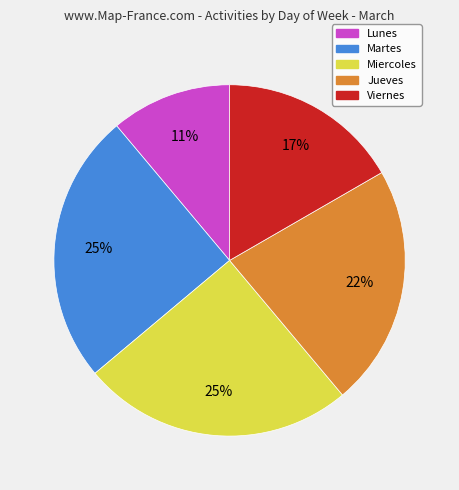

Do Lunes and Jueves together represent more than half of the pie?

No